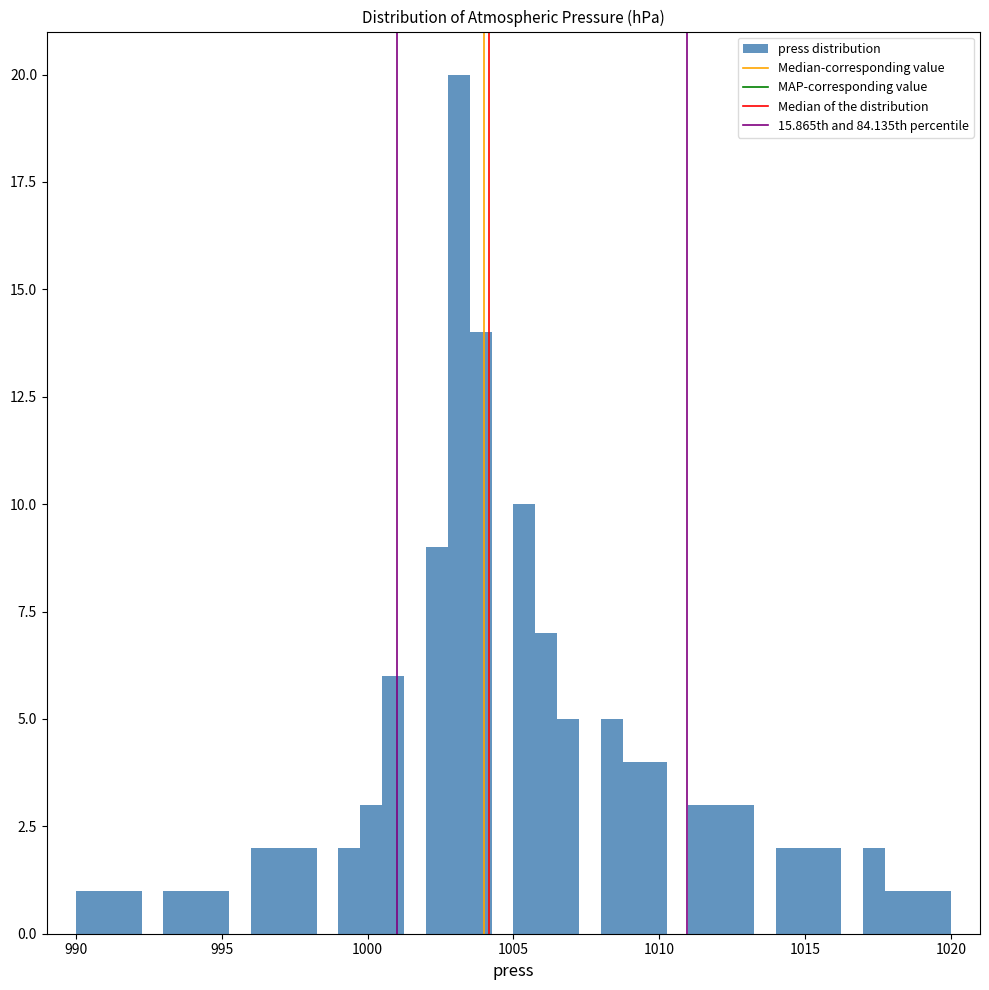

Read against the x-axis, roughly where is the centre of the tallest bar?

1003.0